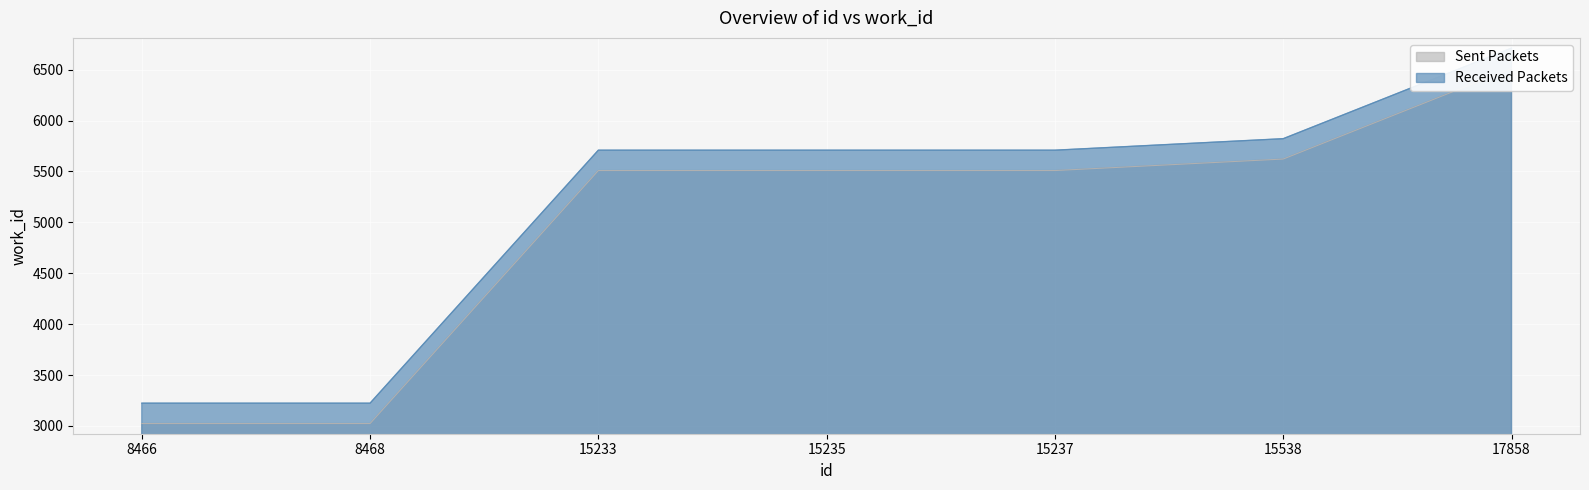

What is the value of the 3rd point from the left?

5509